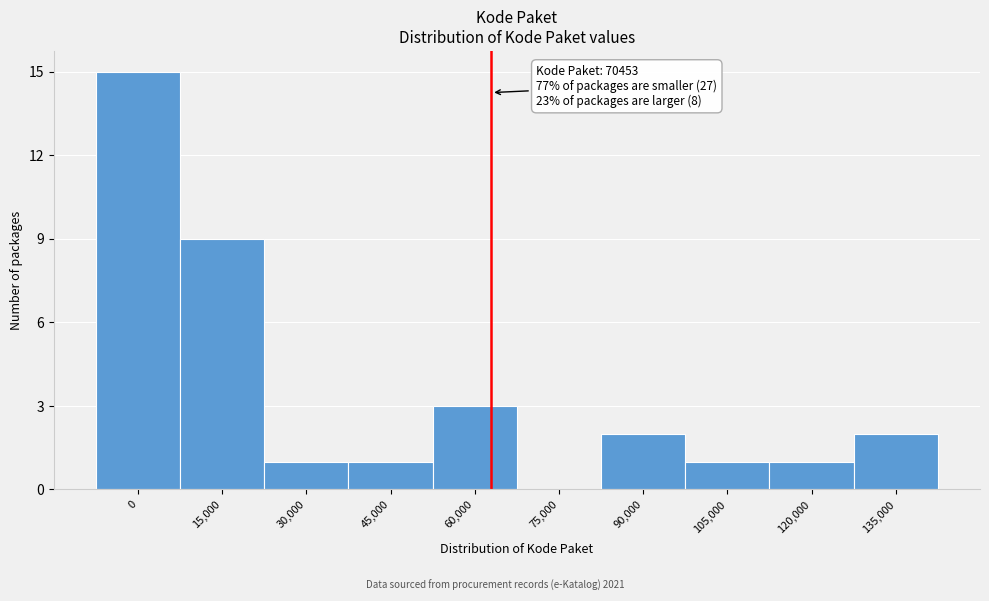

Reading left to right, extract all data points from this chart.

0=15	15,000=9	30,000=1	45,000=1	60,000=3	75,000=0	90,000=2	105,000=1	120,000=1	135,000=2